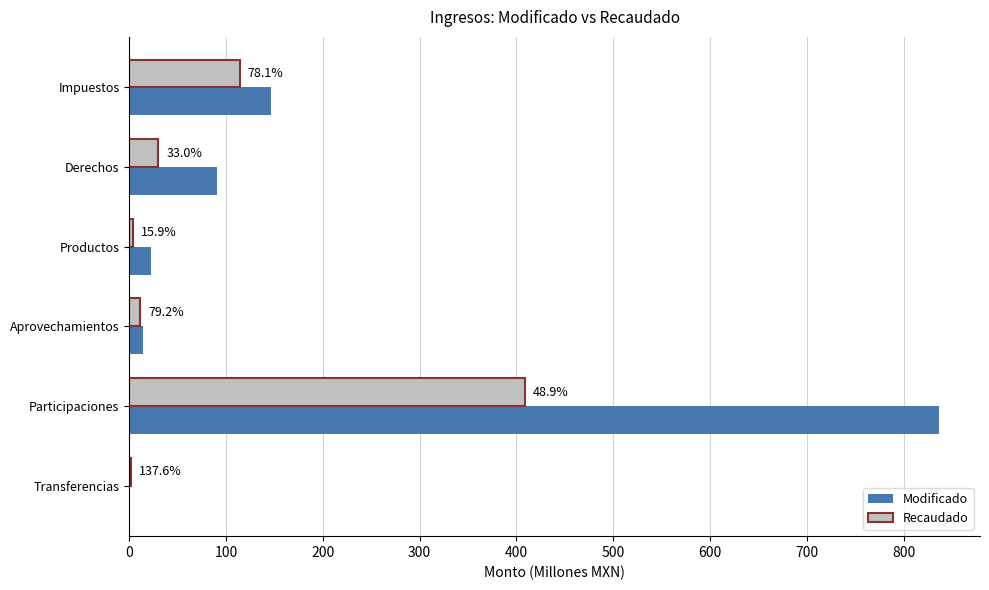

Rank the series by their average value, from lowest to highest.

Recaudado, Modificado